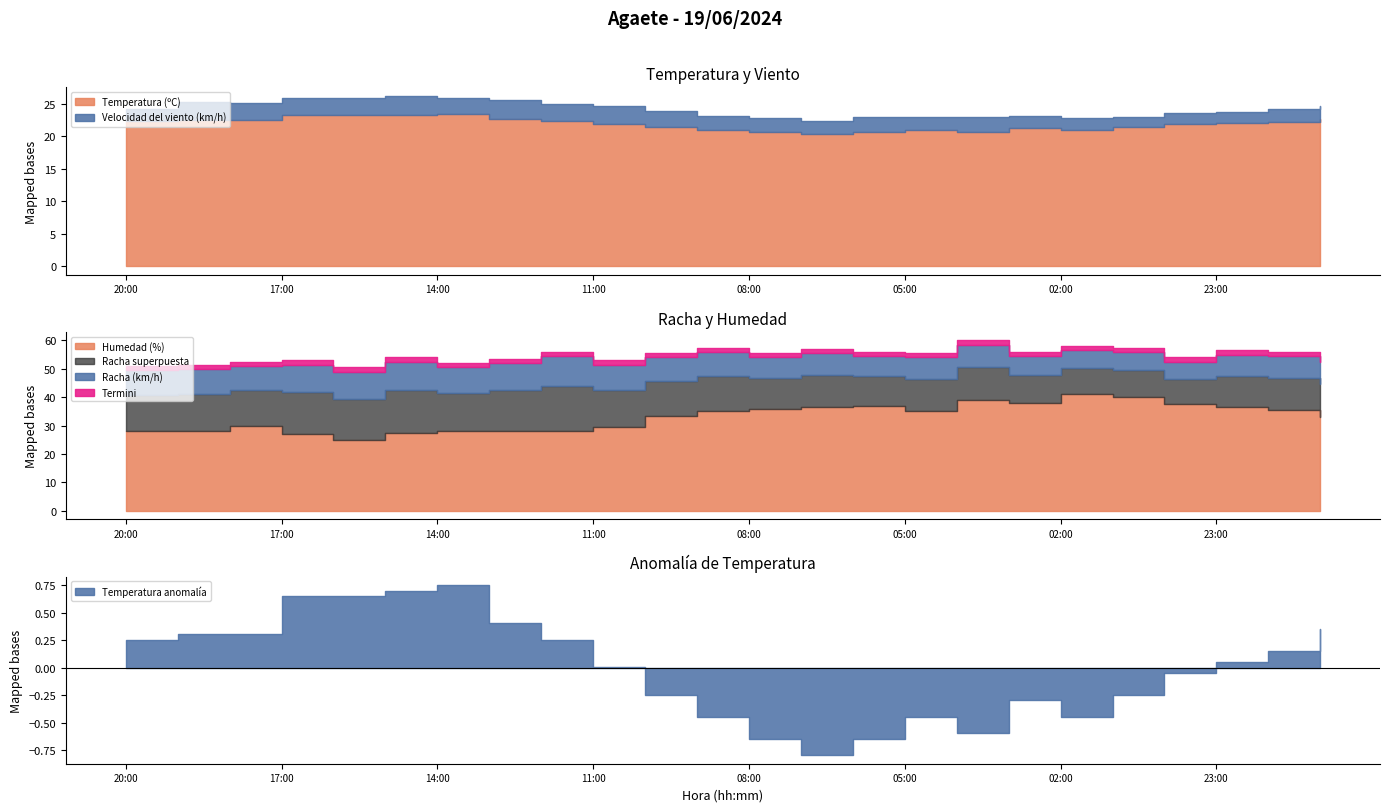

How many interior local peaks does the Velocidad del viento (km/h) series have?

7